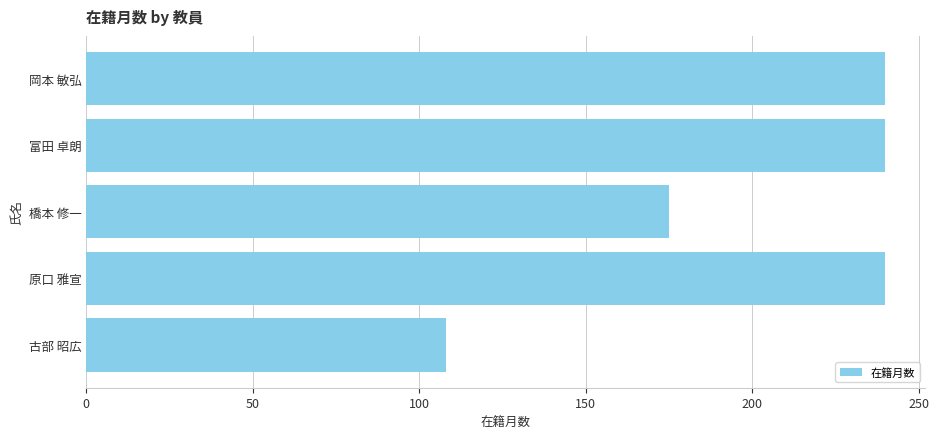

Reading bottom to top, transcribe all the data shown in this chart.

108	240	175	240	240